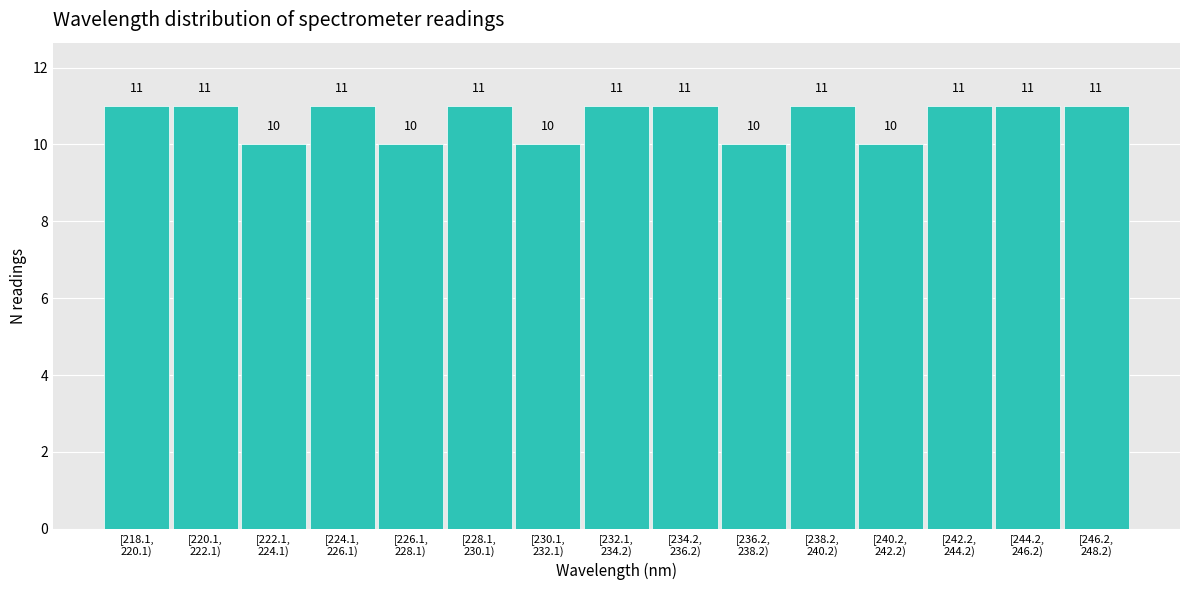

Reading left to right, list all the values displayed in this chart.

11	11	10	11	10	11	10	11	11	10	11	10	11	11	11